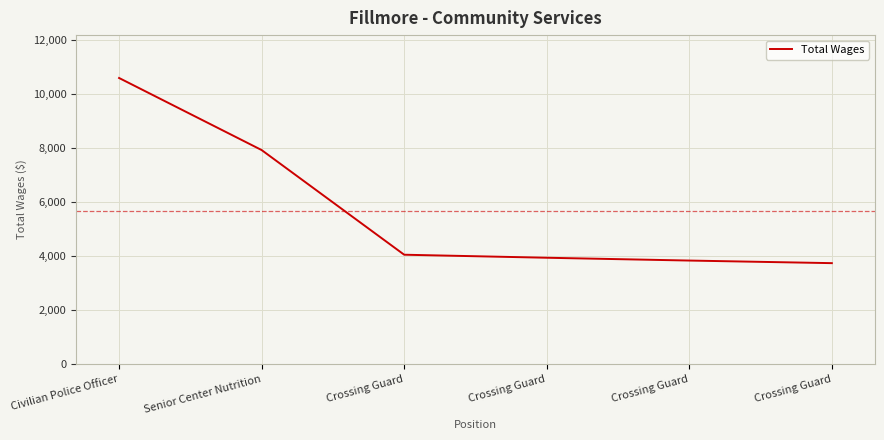

What value does the data have at Crossing Guard?

3728